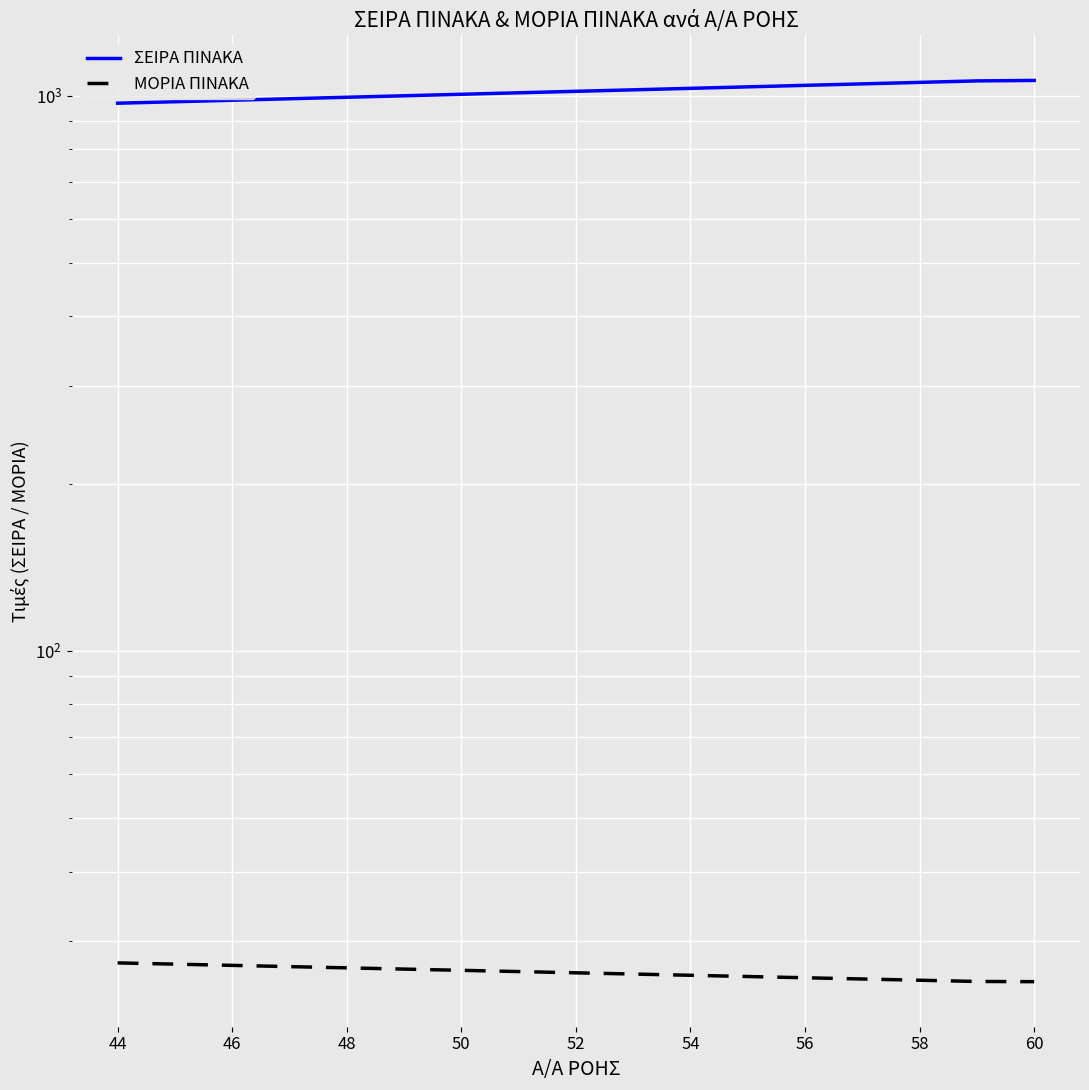

Which series has the largest total across all categories?

ΣΕΙΡΑ ΠΙΝΑΚΑ